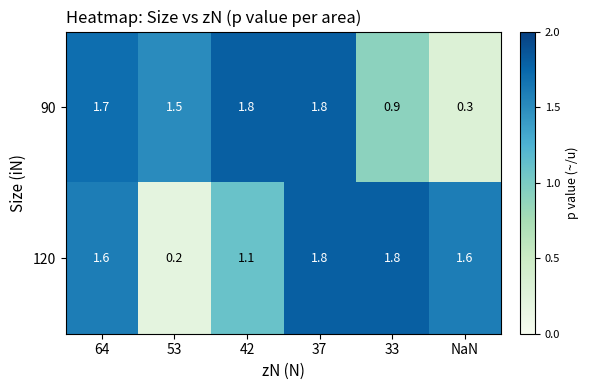

What is the greatest value displayed?

1.8